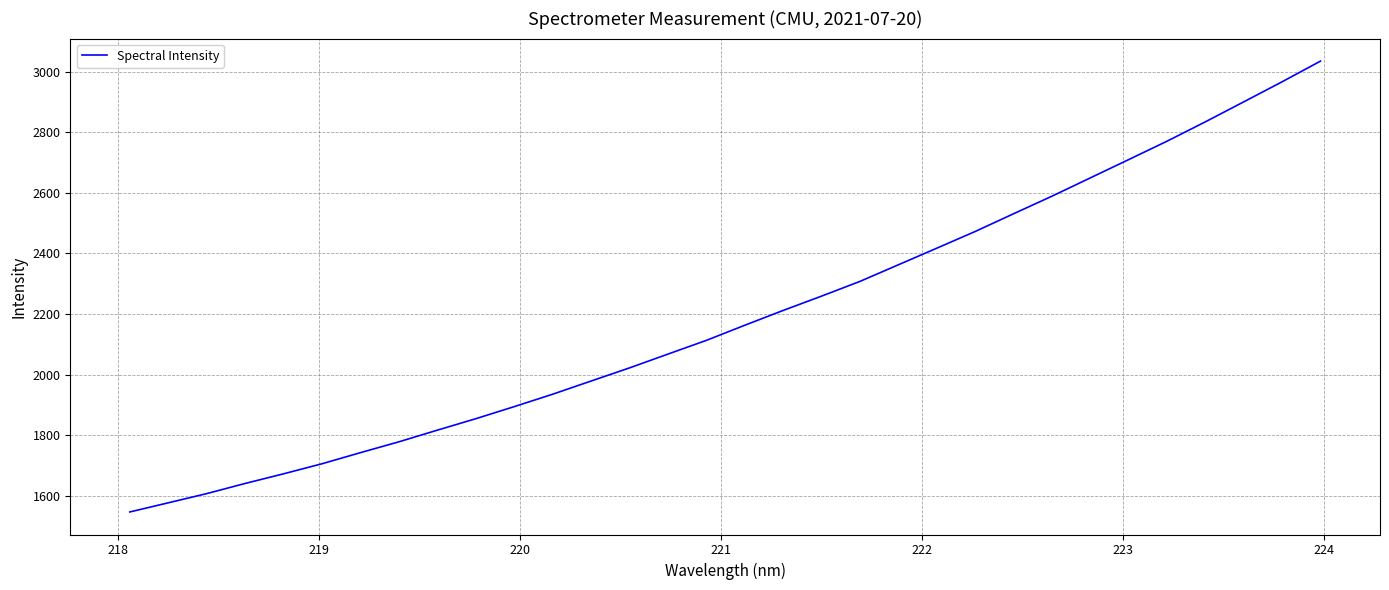

What is the maximum value shown in the chart?

3034.3